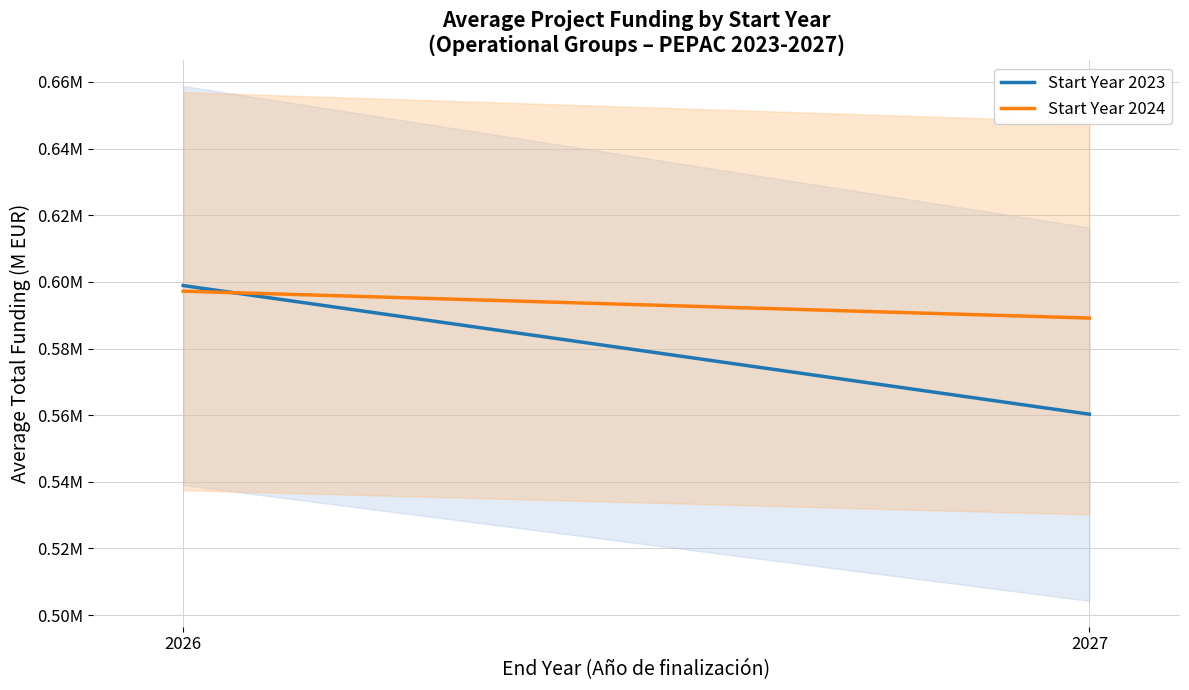

Reading left to right, what are all the values shown in this chart?

Start Year 2023: 0.6	0.6
Start Year 2024: 0.6	0.6